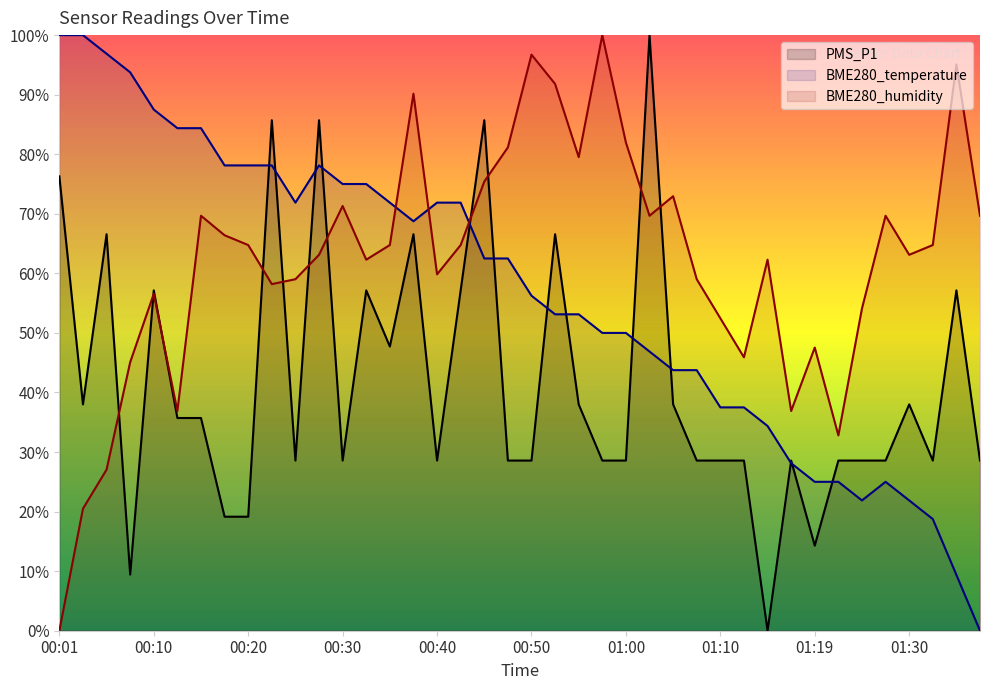

Which category has the highest value in the BME280_humidity series?

00:57